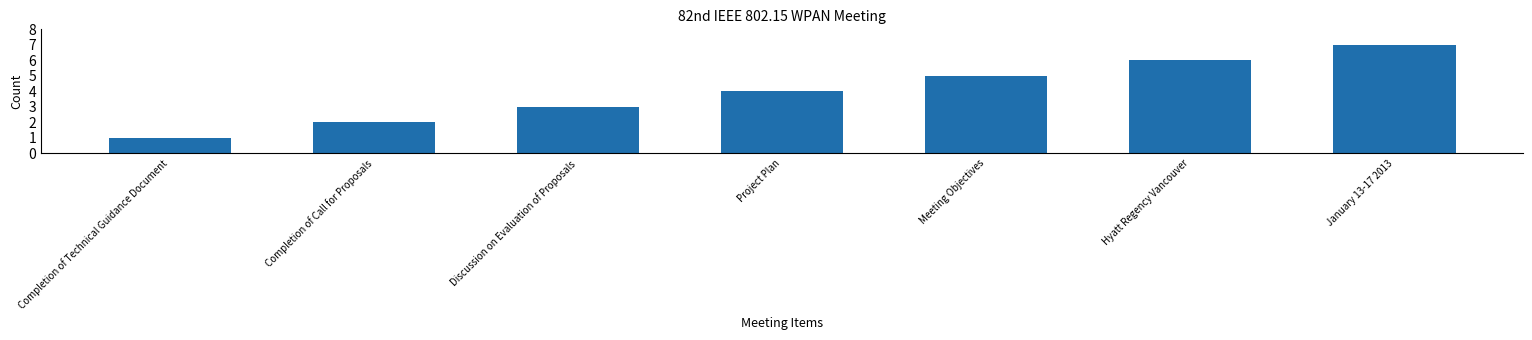

True or false: the data shows 2 at Hyatt Regency Vancouver.

False